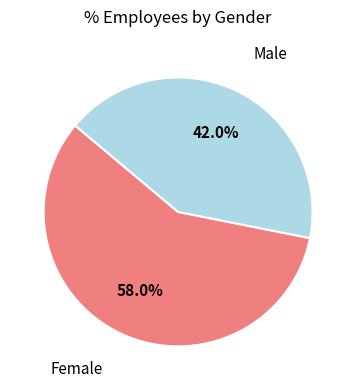

Does any single category account for the majority?

Yes